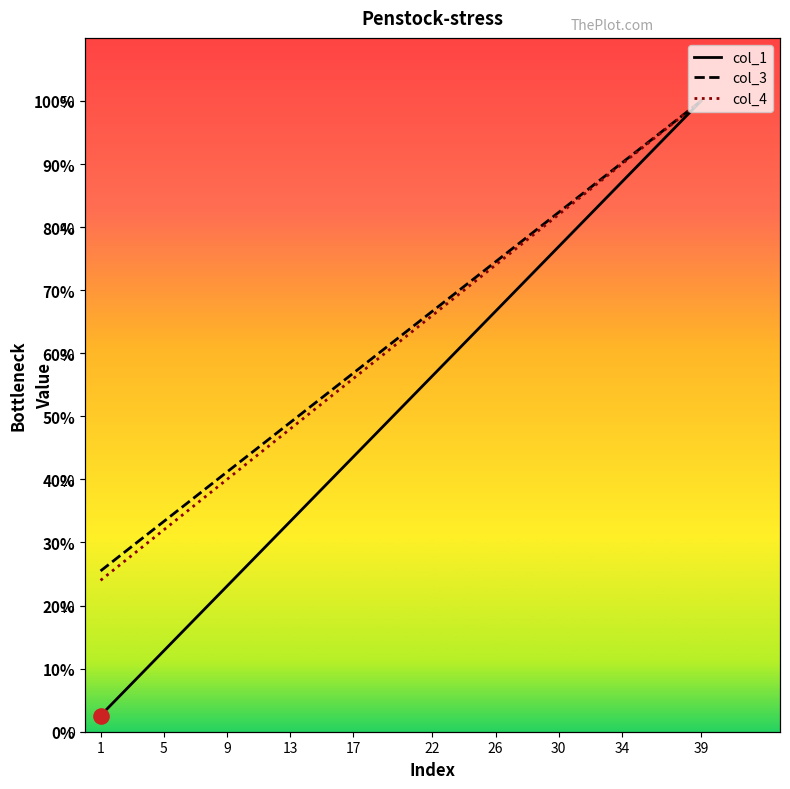

What are all the series names shown in the legend?

col_1, col_3, col_4